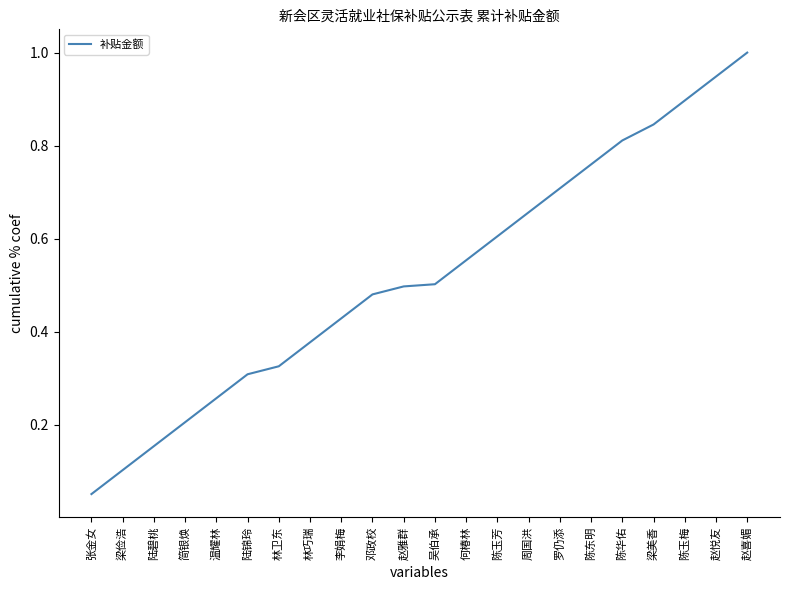

At which category does the chart reach its minimum across all series?

张金女